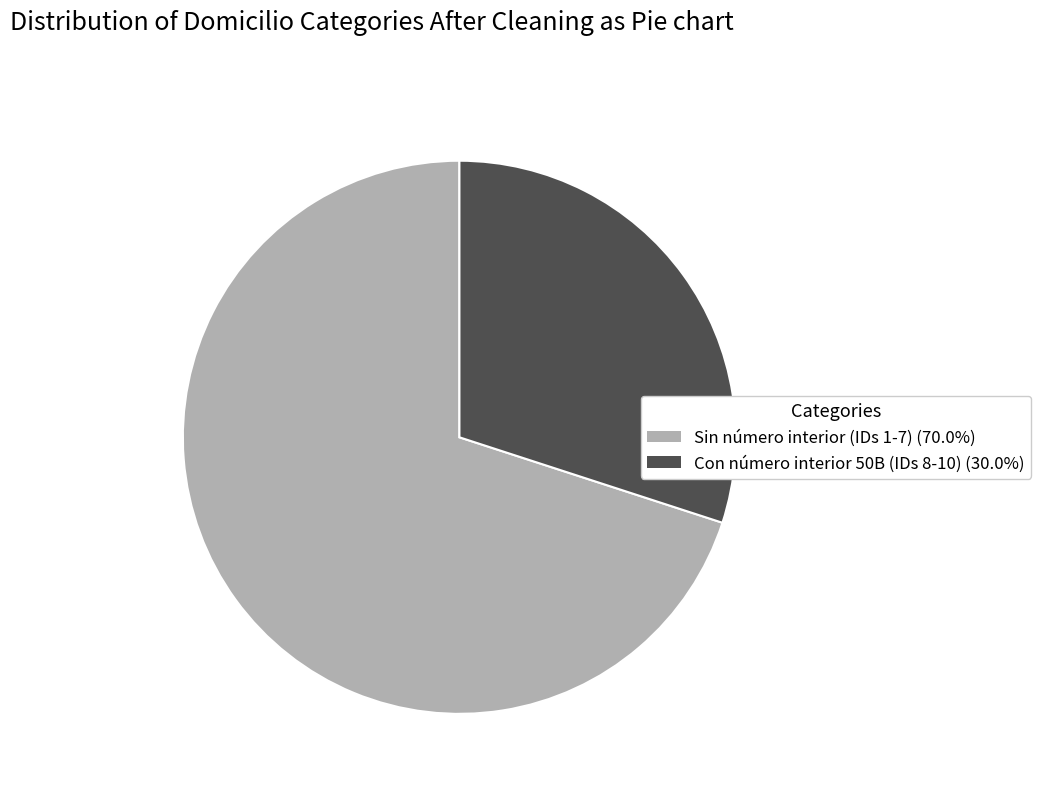

What is the ratio of the value at Con número interior 50B (IDs 8-10) (30.0%) to the value at Sin número interior (IDs 1-7) (70.0%)?

0.4